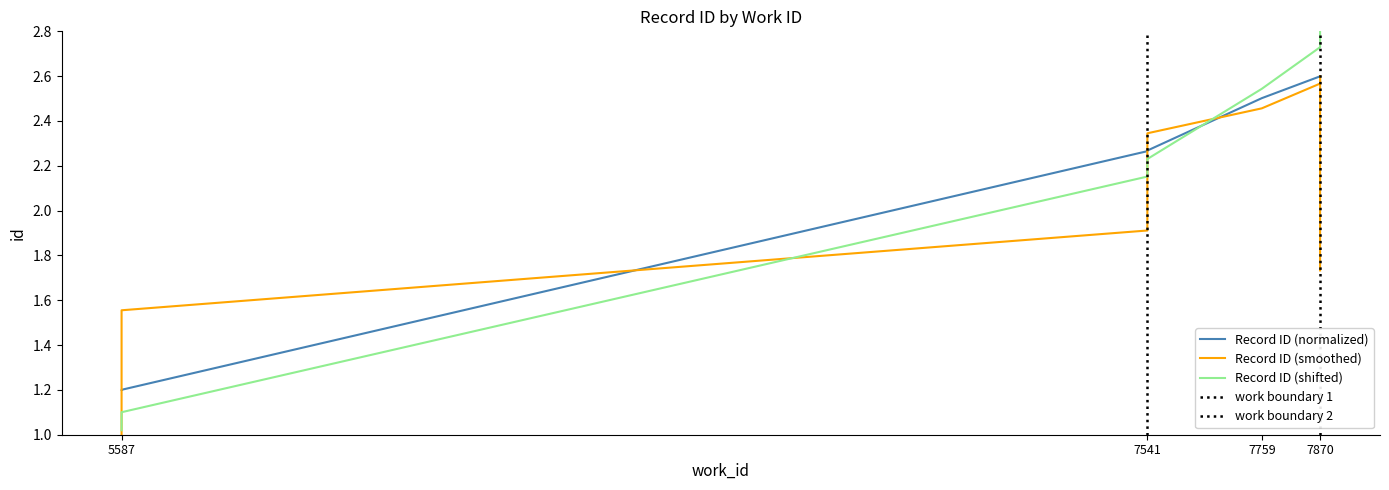

What is the change in value from 5587 to 7541?

+1.1